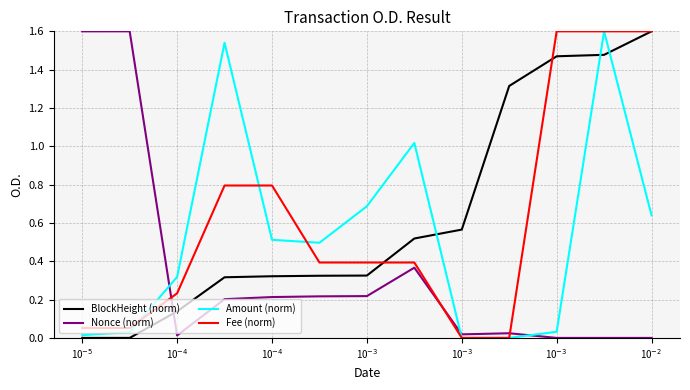

At which category is the sum across all series the highest?

10$^{-3}$